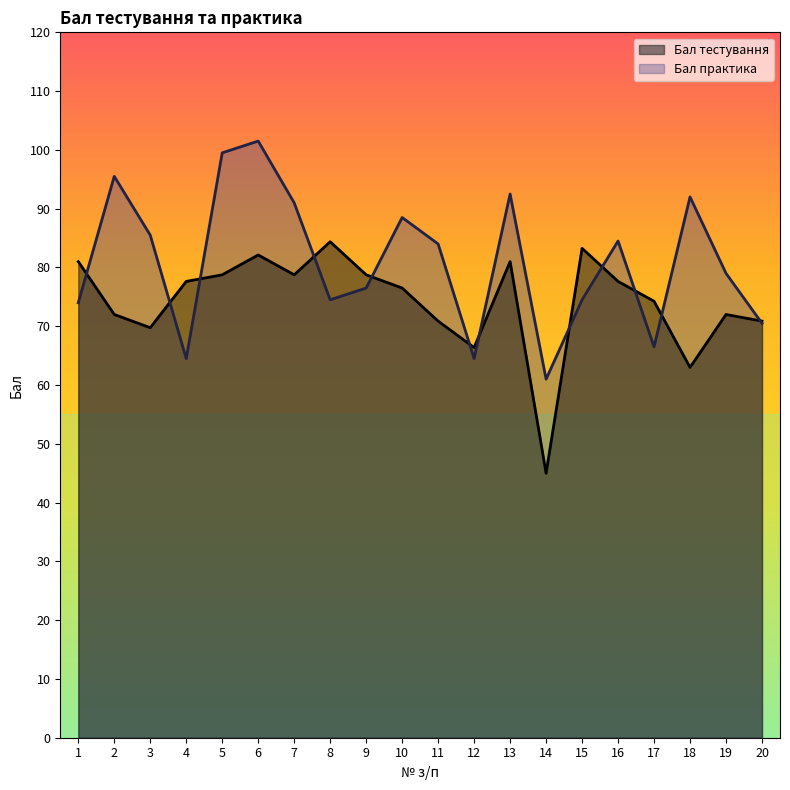

What is the difference between the maximum and minimum values in the Бал тестування series?

39.4